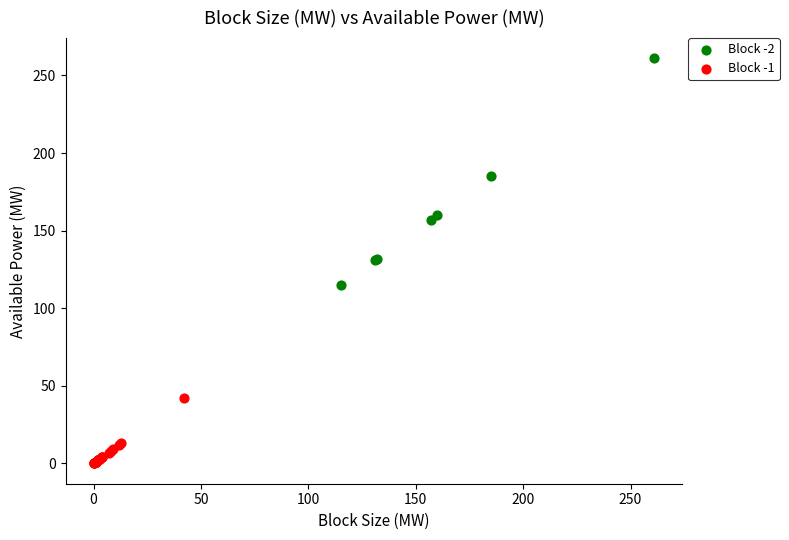

Which series has the largest Y range (max minus min)?

Block -2